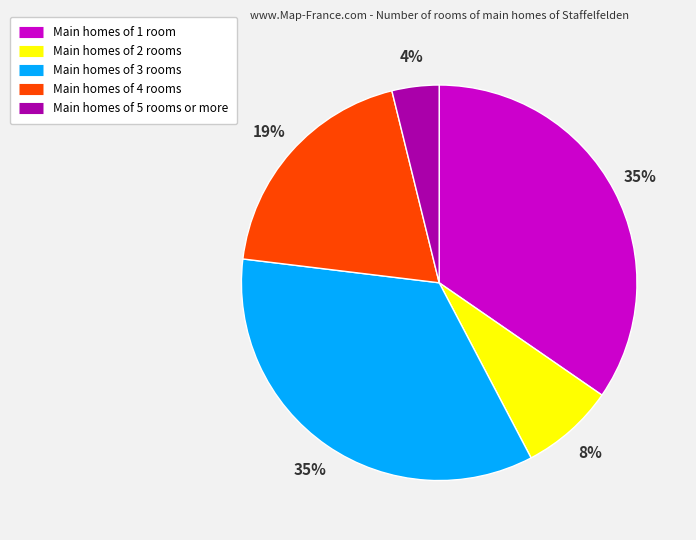

Does any single category account for the majority?

No